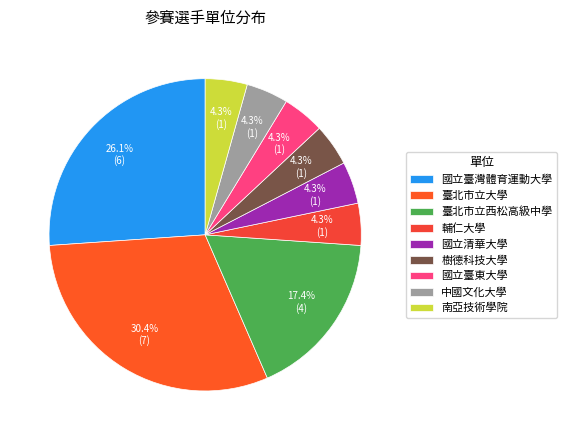

Do 國立臺灣體育運動大學 and 南亞技術學院 together represent more than half of the pie?

No